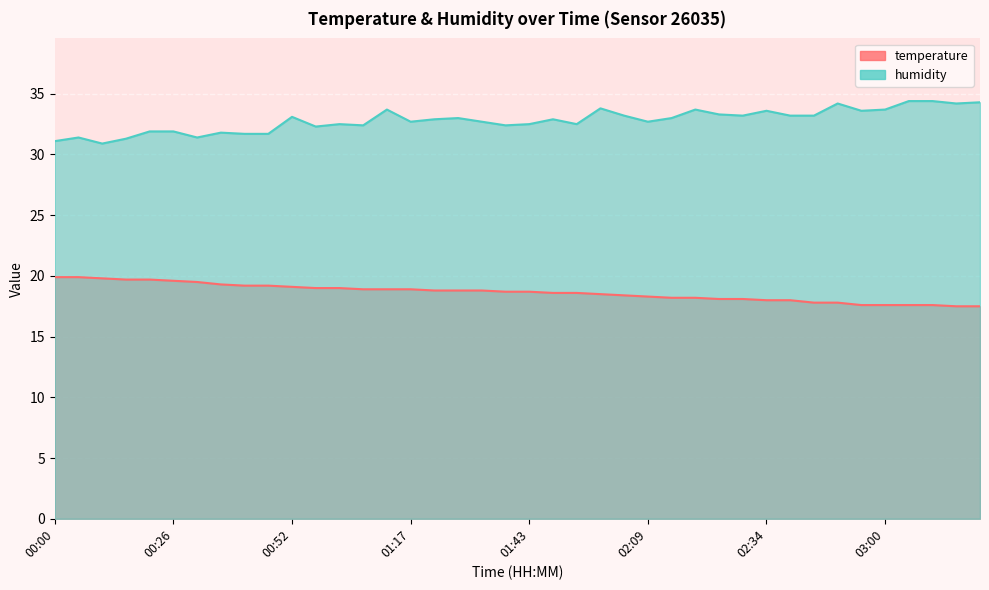

The temperature series shows 18.5 at 01:58. True or false?

True